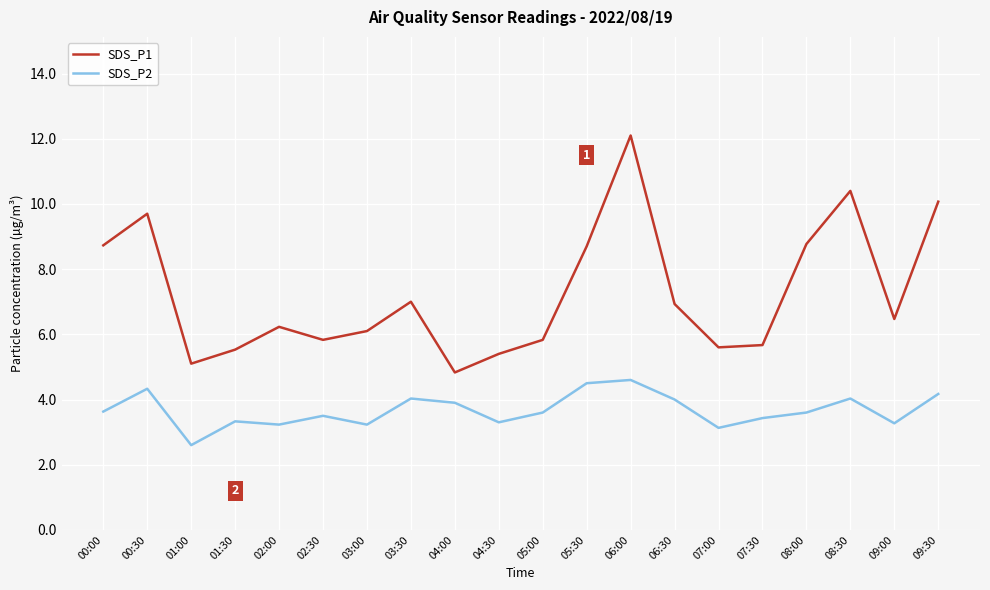

How many series are shown in this chart?

2